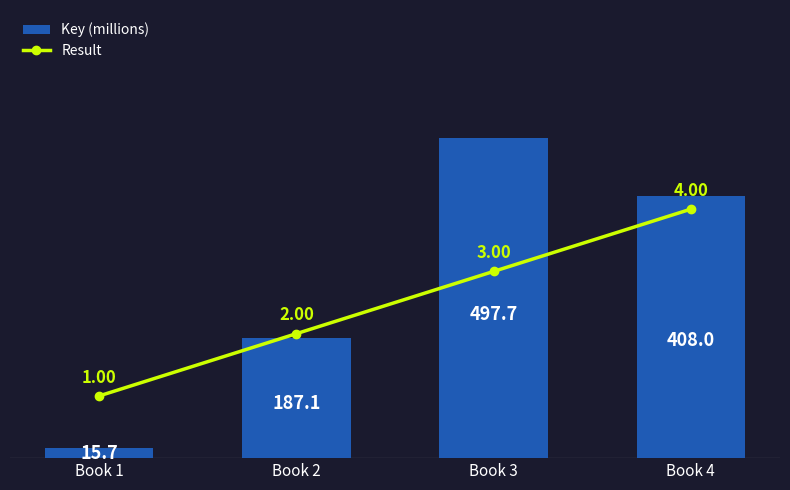

Between Book 4 and Book 1, which is larger?

Book 4